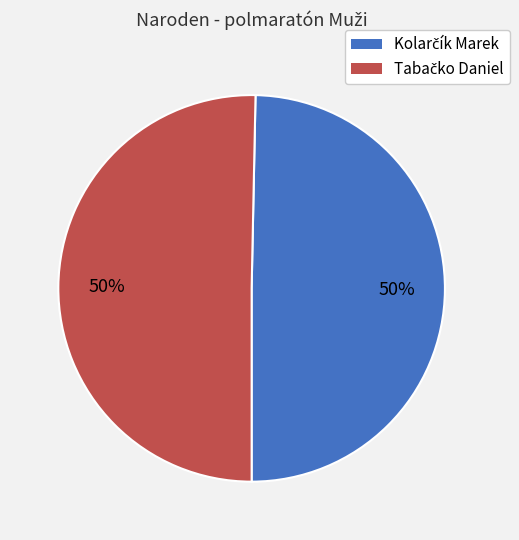

How many slices are in this pie chart?

2